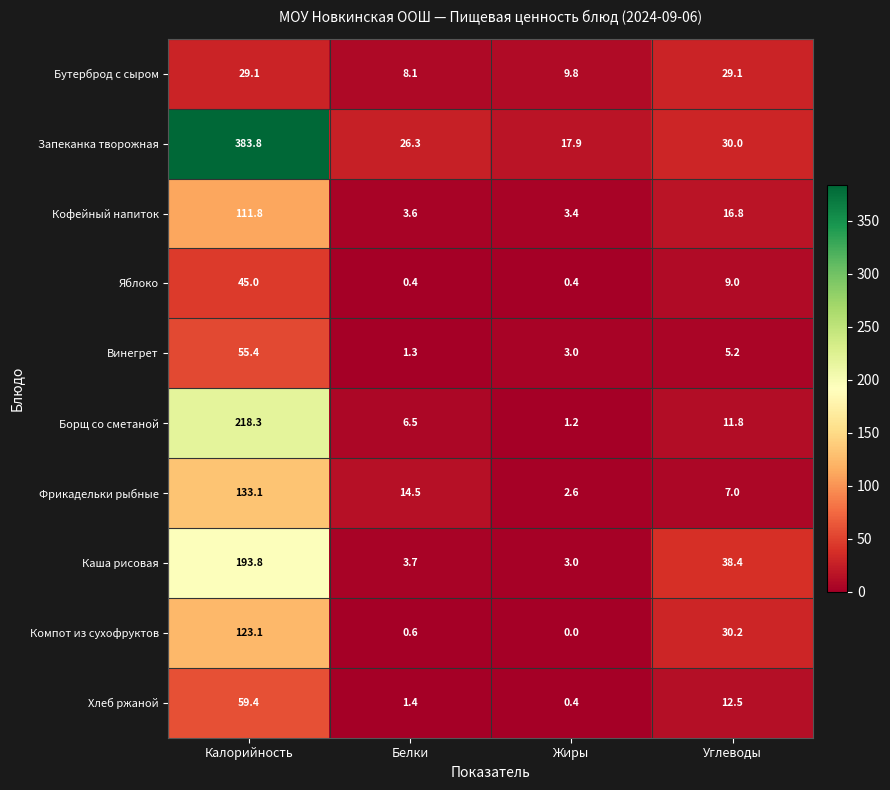

What is the spread (max minus min) of values at Калорийность?

354.7